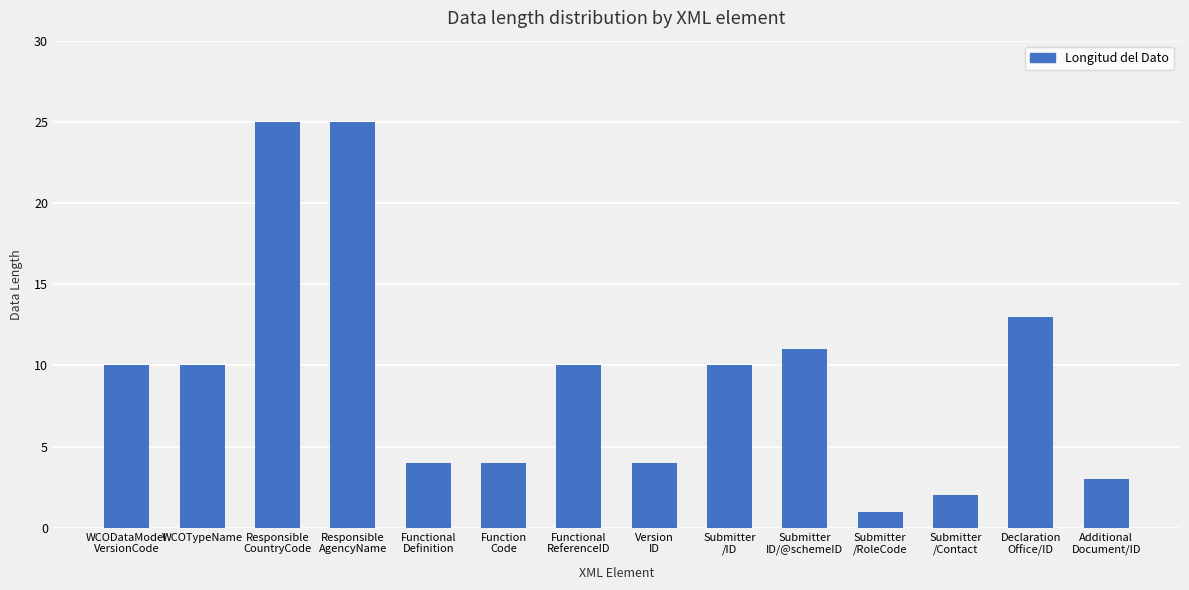

Between Additional
Document/ID and WCODataModel
VersionCode, which is larger?

WCODataModel
VersionCode